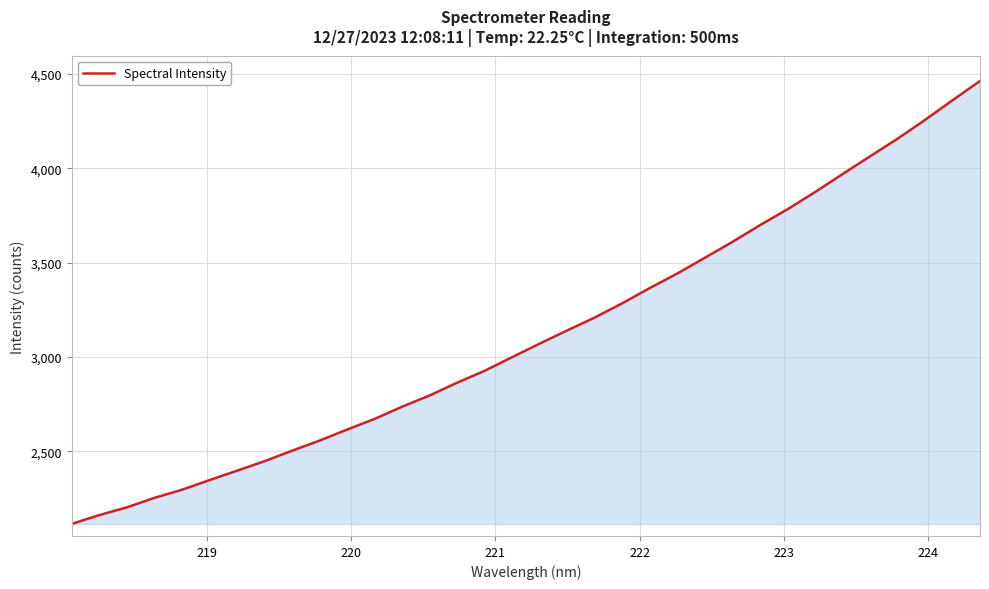

What is the maximum value shown in the chart?

4462.0